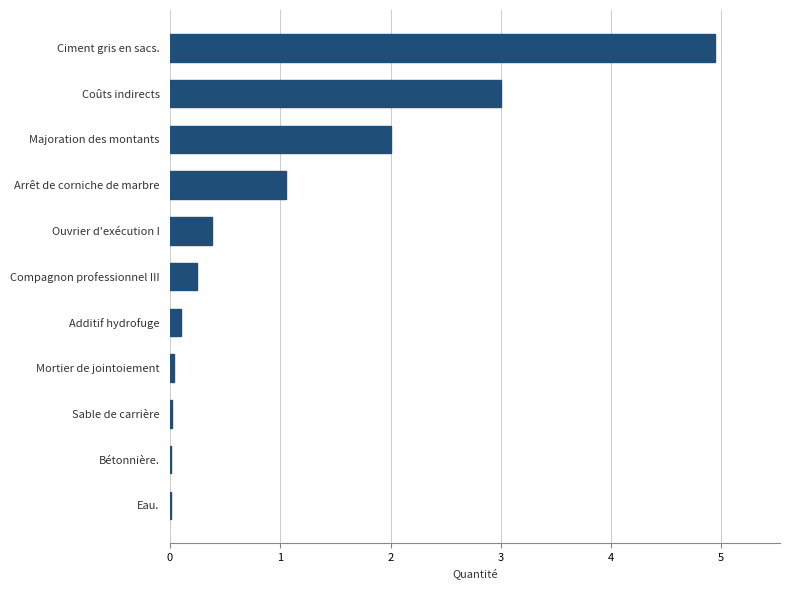

How many data points does each series have?

11